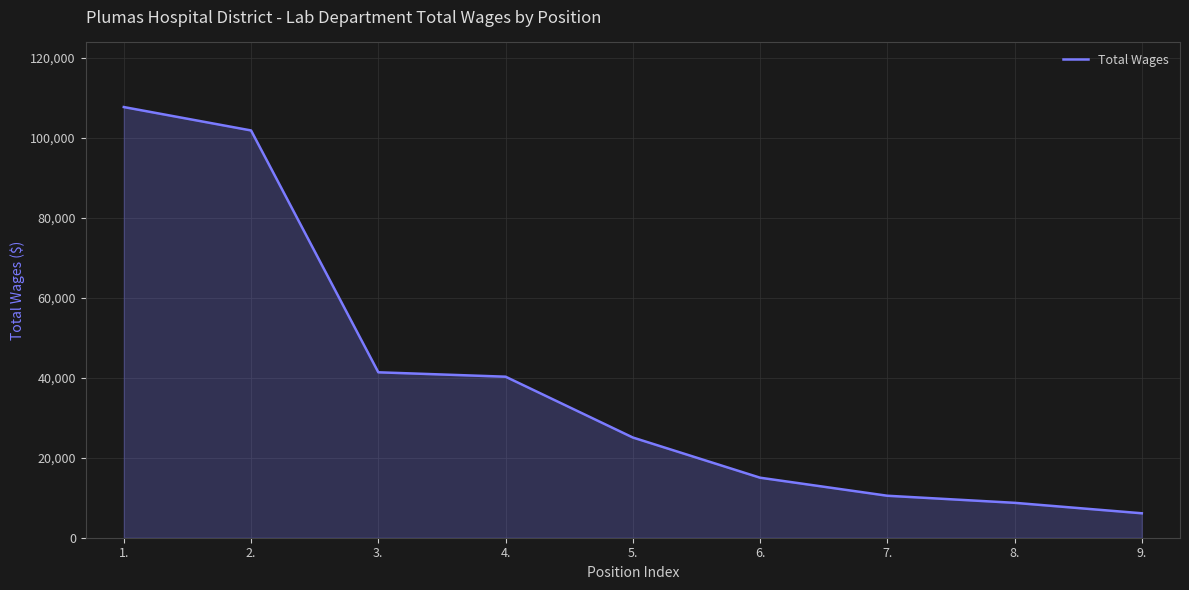

Reading left to right, transcribe all the data shown in this chart.

107745	101890	41386	40286	25073	15016	10502	8731	6115